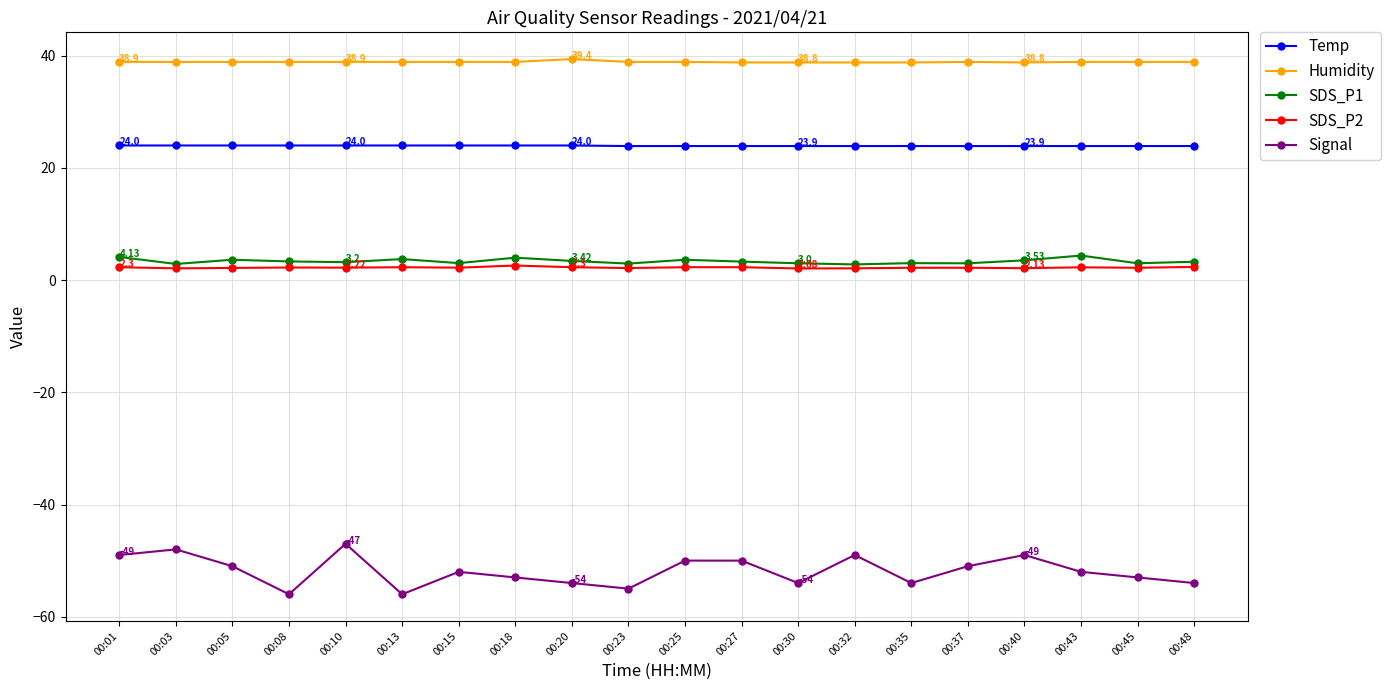

Is the value of Temp at 00:13 greater than the value of Signal at 00:43?

Yes